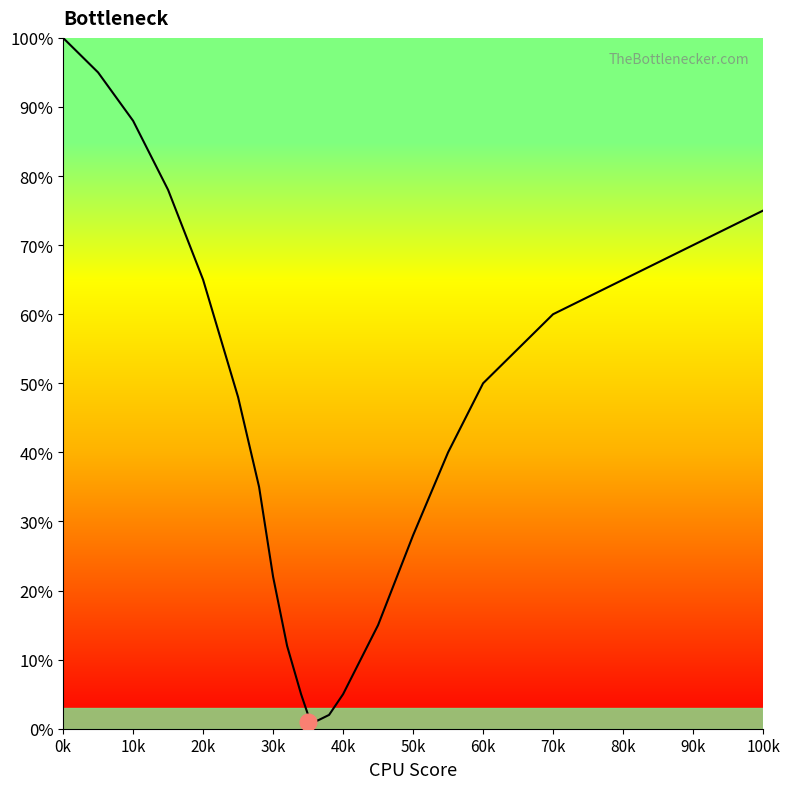

What is the greatest value displayed?

100